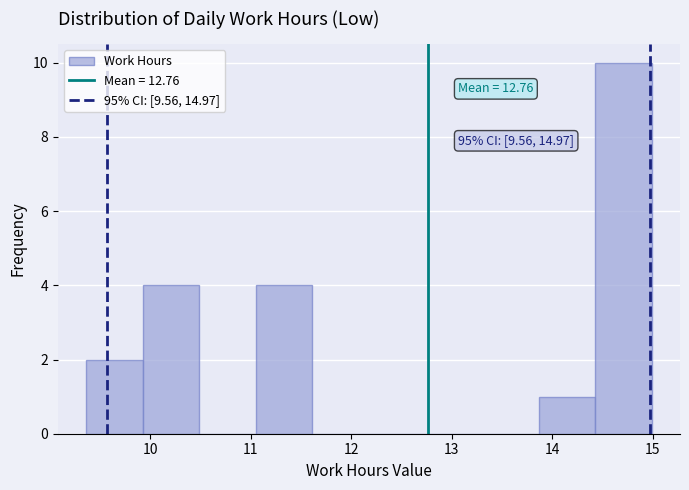

Over which range of the x-axis is the bar tallest?

14.4 to 15.0